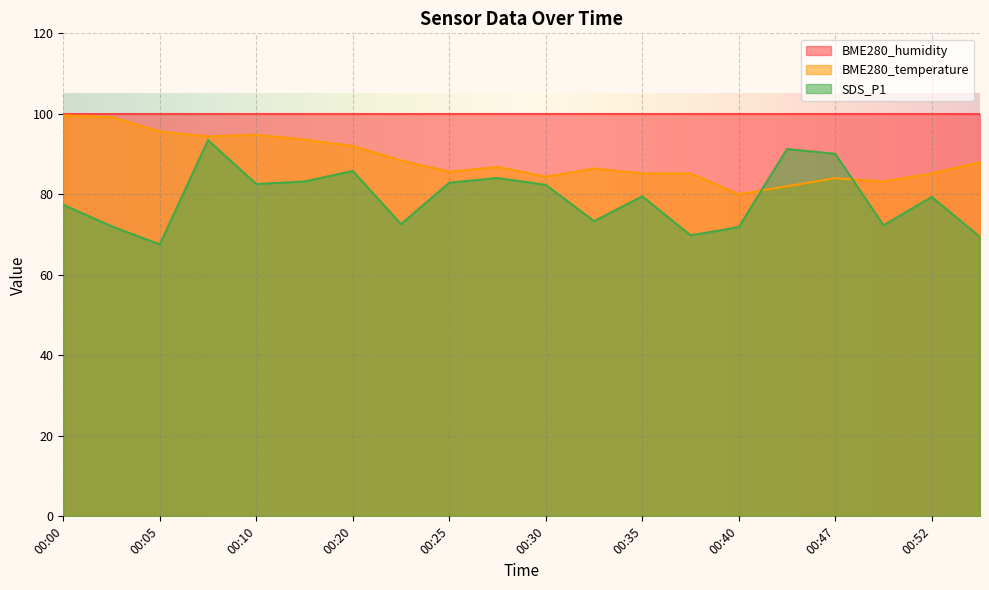

Is the value of SDS_P1 at 00:10 greater than the value of BME280_temperature at 00:00?

No